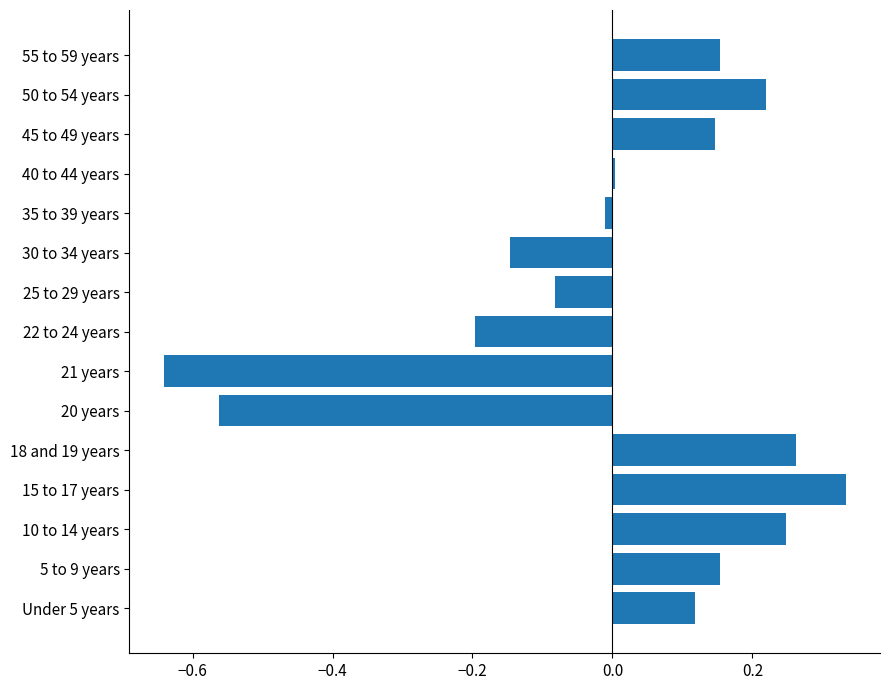

True or false: the data shows 0.0 at Under 5 years.

False